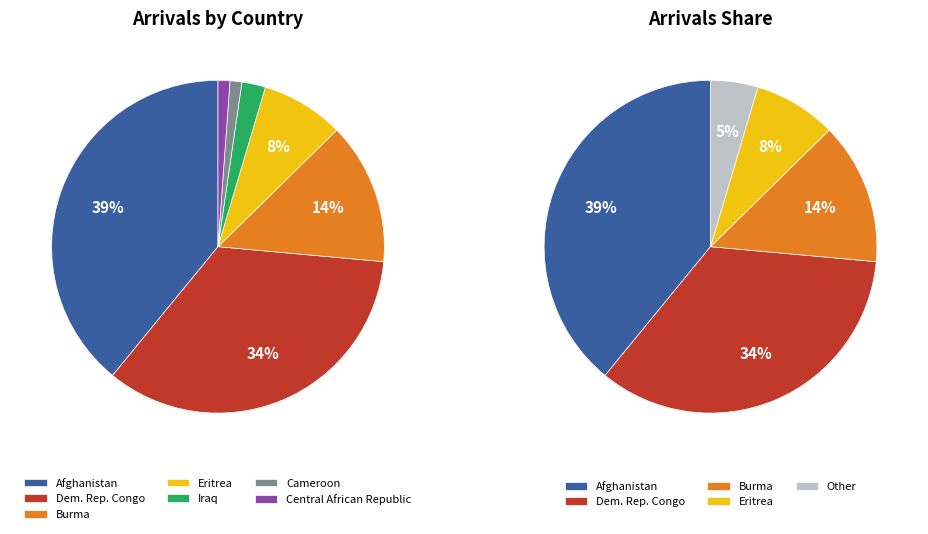

Is the sum of Eritrea and Cameroon greater than half?

No